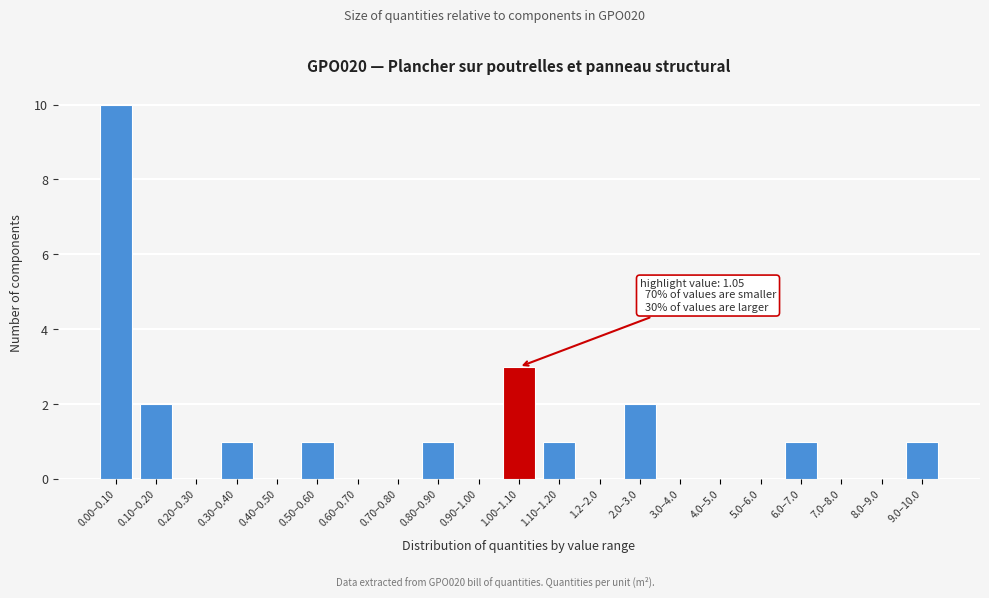

Reading left to right, what are all the values shown in this chart?

0.00–0.10=10	0.10–0.20=2	0.20–0.30=0	0.30–0.40=1	0.40–0.50=0	0.50–0.60=1	0.60–0.70=0	0.70–0.80=0	0.80–0.90=1	0.90–1.00=0	1.00–1.10=3	1.10–1.20=1	1.2–2.0=0	2.0–3.0=2	3.0–4.0=0	4.0–5.0=0	5.0–6.0=0	6.0–7.0=1	7.0–8.0=0	8.0–9.0=0	9.0–10.0=1